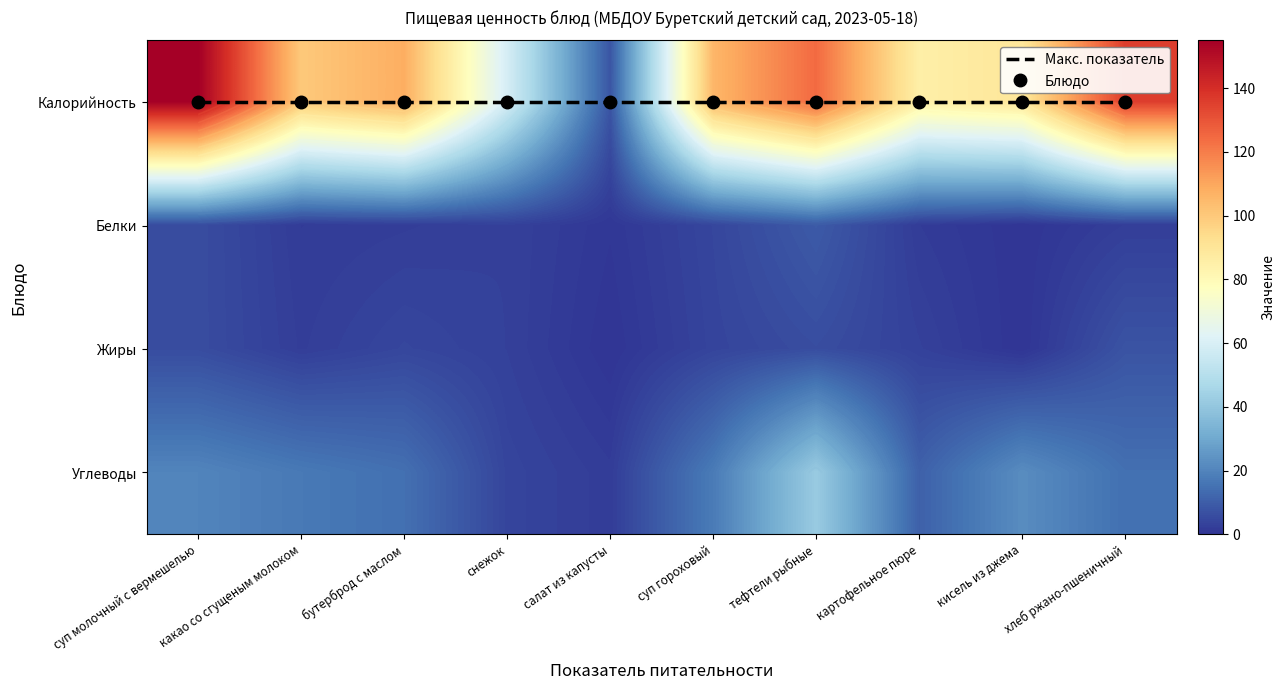

What value does the Белки series have at салат из капусты?

0.7